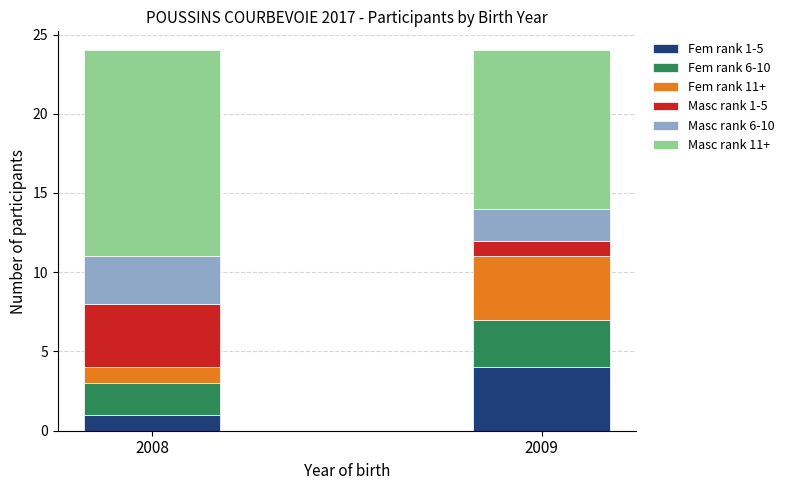

What is the total value across all series at 2008?

24